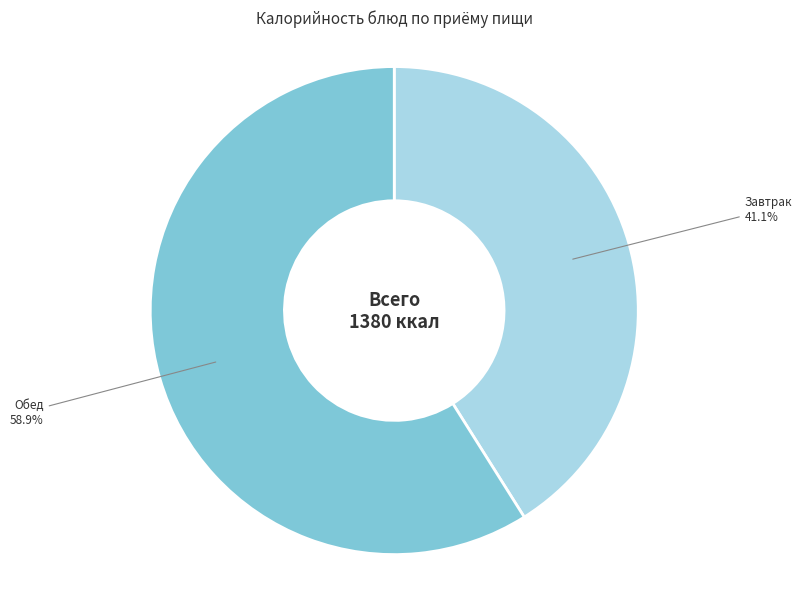

Is there any slice that represents more than half of the pie?

Yes